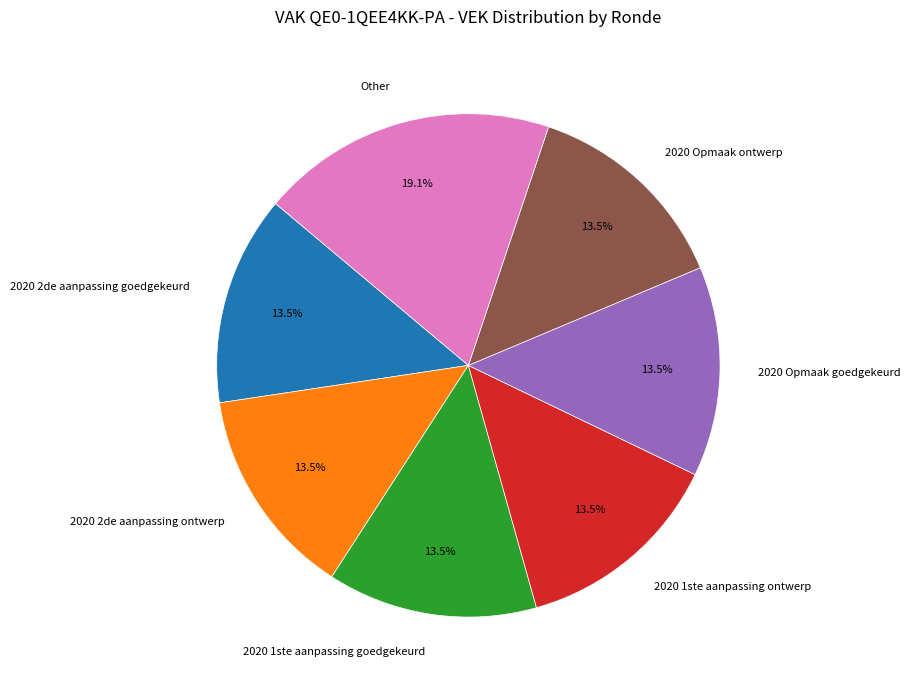

Count the number of slices in the pie.

7